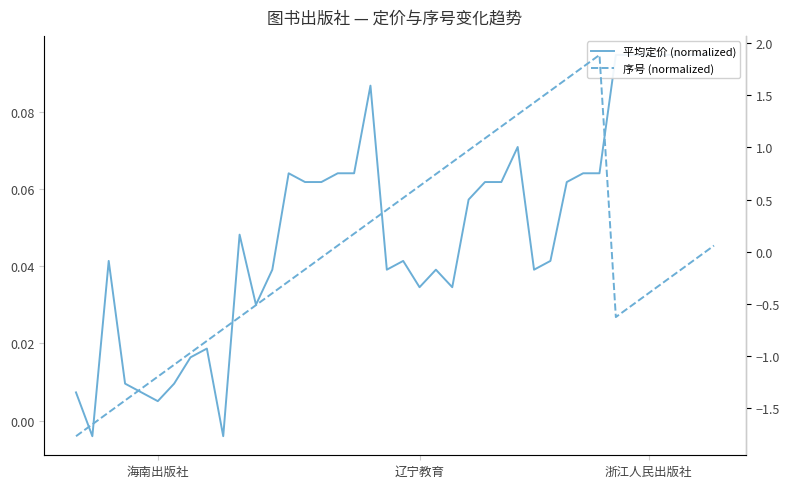

Between 32 and 7, which is larger?

32